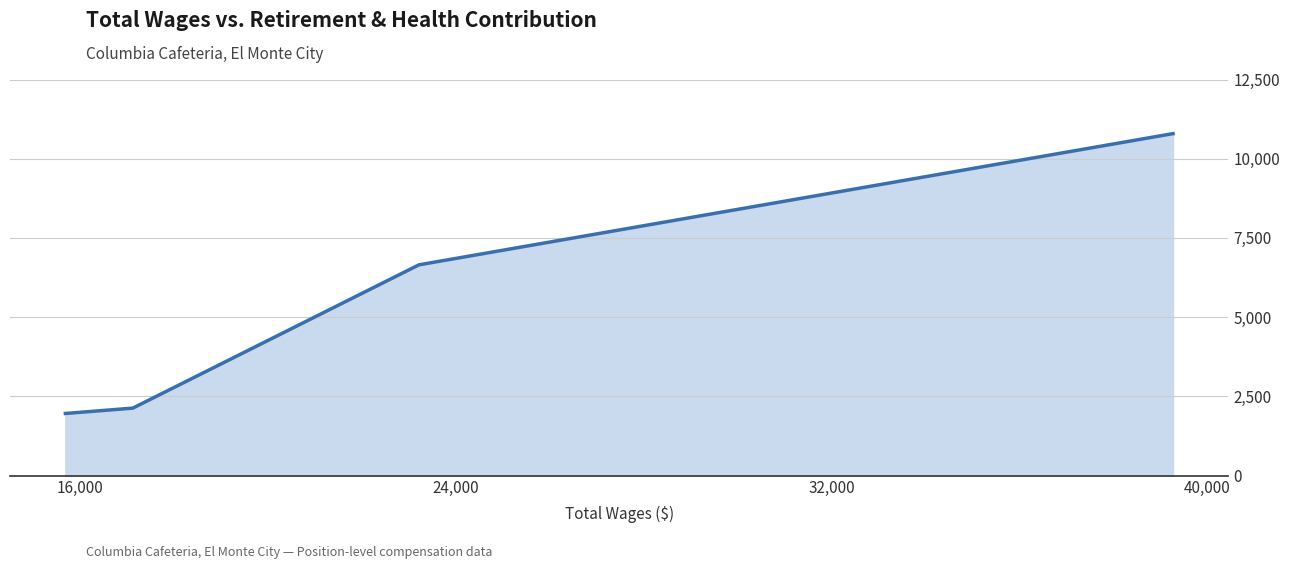

What is the difference between the maximum and minimum values?

8832